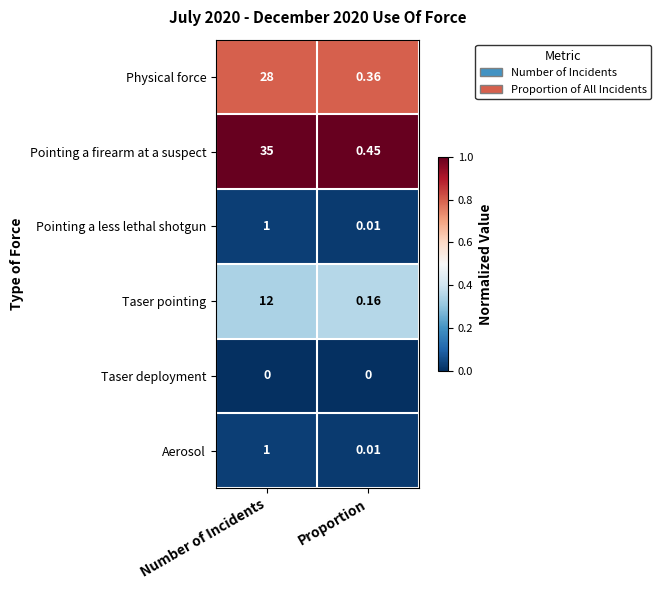

What is the spread (max minus min) of values at Number of Incidents?

35.0